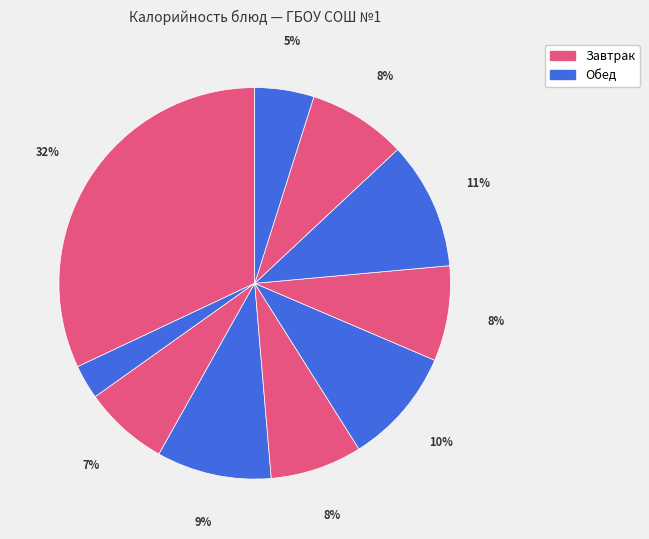

Count the number of slices in the pie.

10